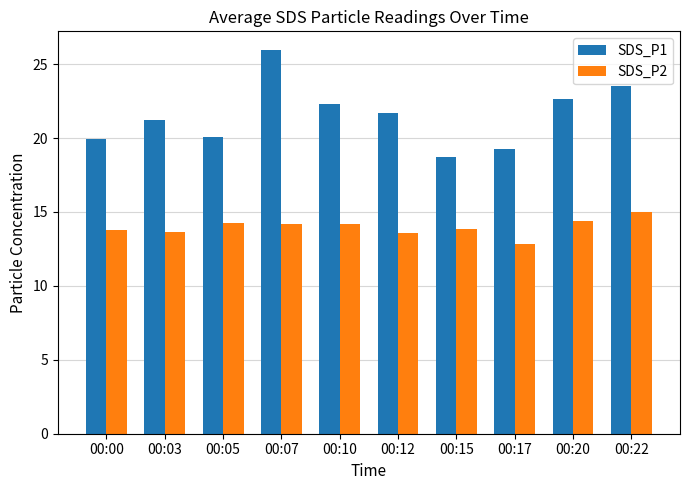

Does the chart contain any negative values?

No